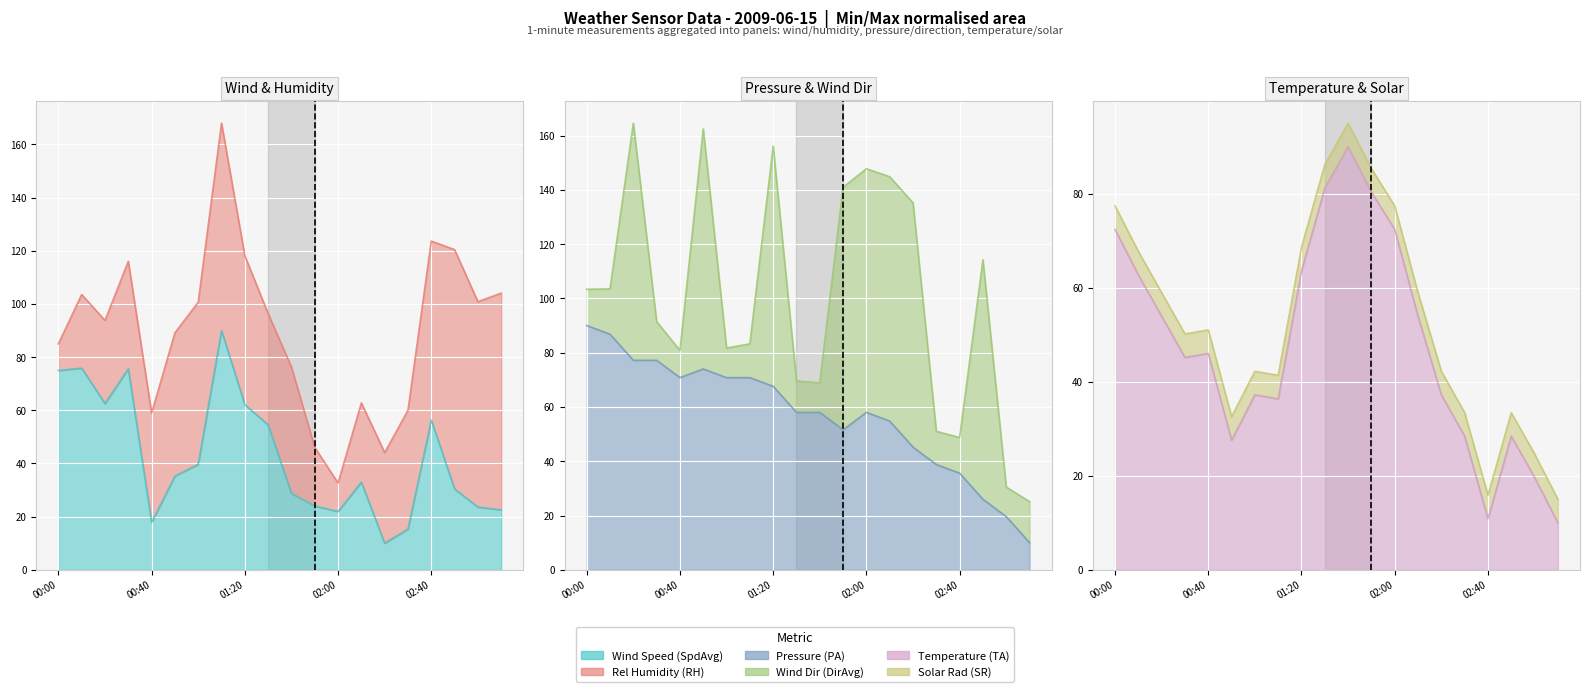

What is the difference between the maximum and minimum values in the Pressure (PA) series?

80.0